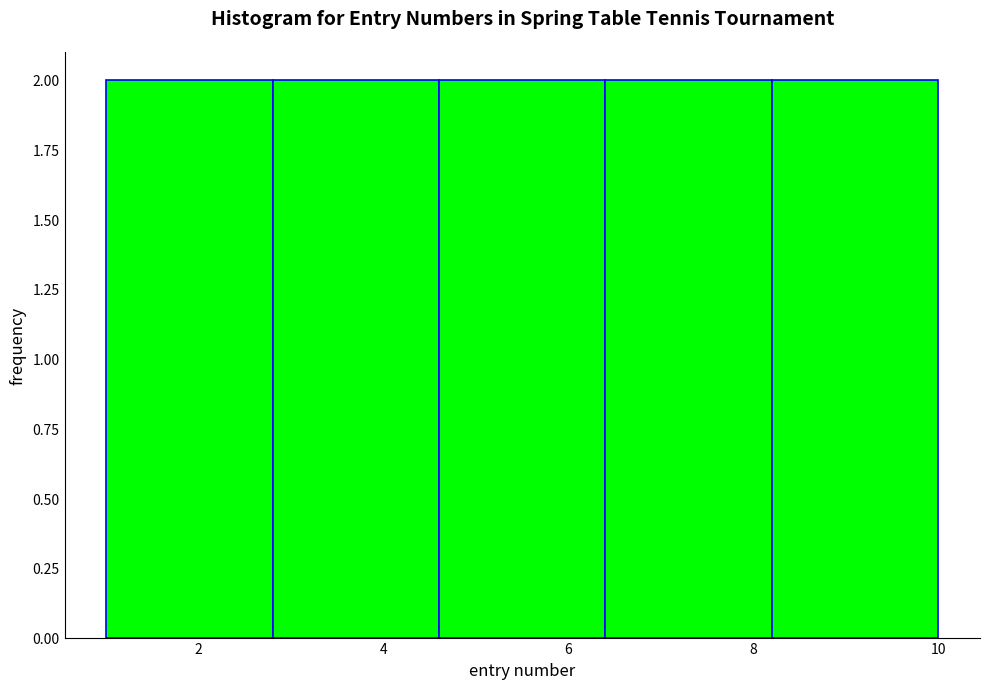

Reading left to right, list every bar in this chart as the range it spans on the x-axis followed by its height. The values are not printed on the chart, so give them approximately, as read against the axis.

1.0 to 2.8: 2
2.8 to 4.6: 2
4.6 to 6.4: 2
6.4 to 8.2: 2
8.2 to 10.0: 2